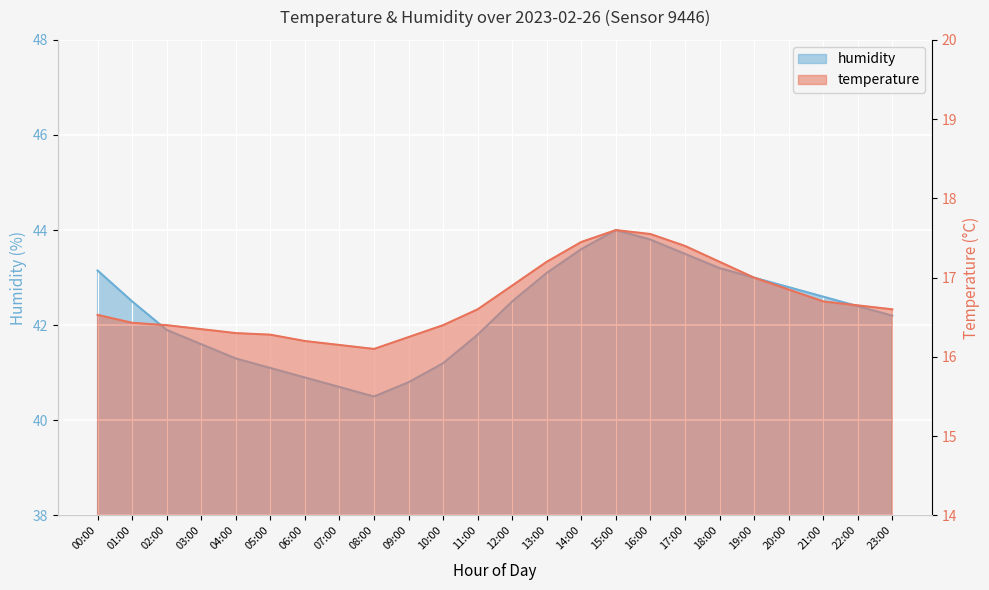

What is the average value of the humidity series?

42.3